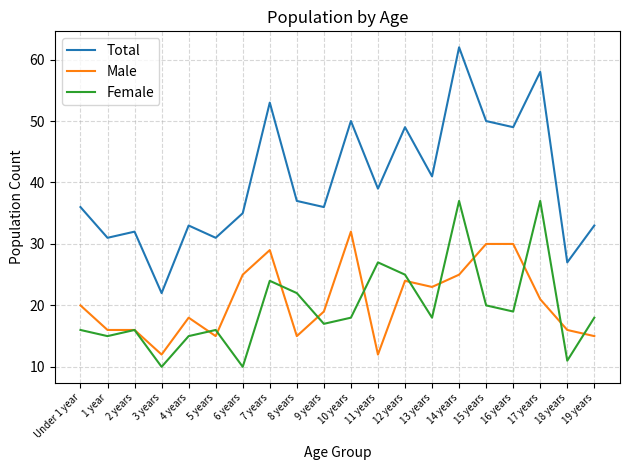

In Female, how many points are lower than both neighbors (excluding endpoints)?

7